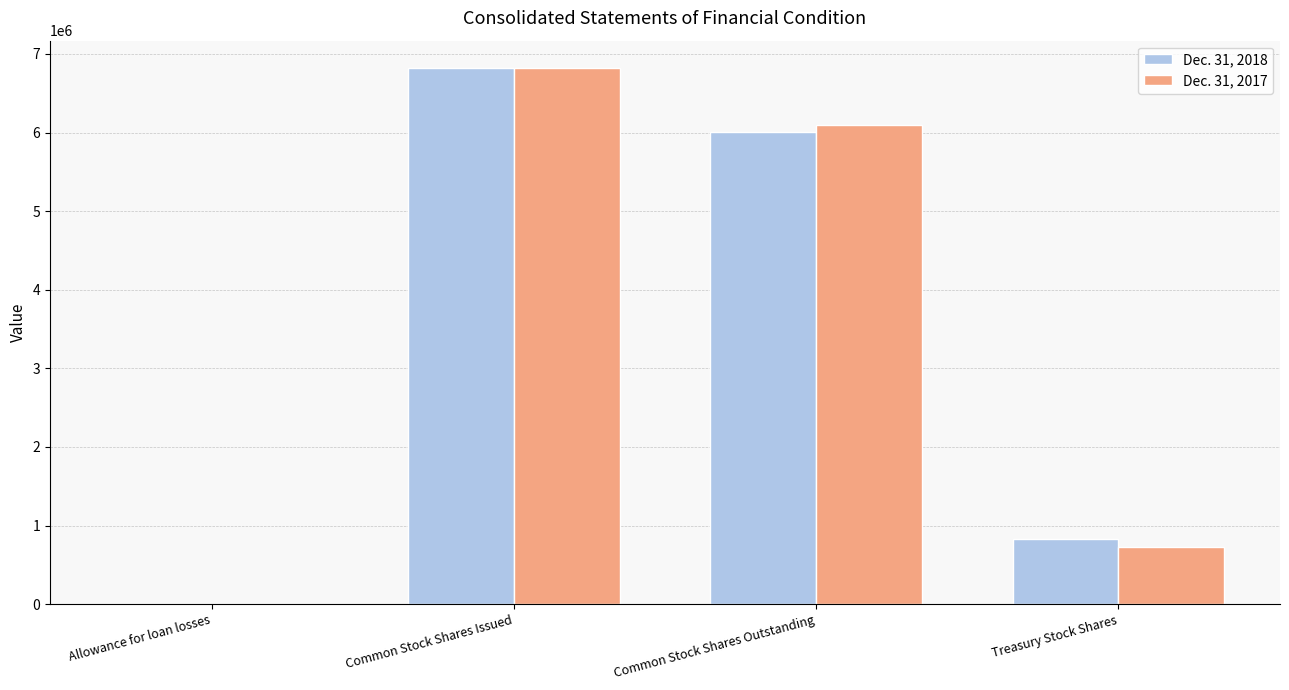

At which category is the sum across all series the highest?

Common Stock Shares Issued